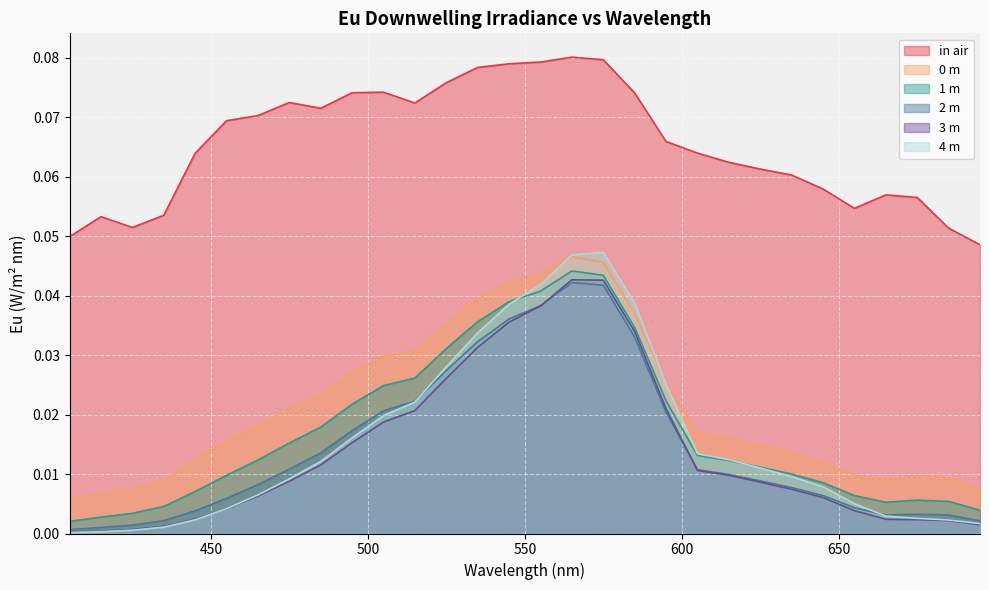

What are all the series names shown in the legend?

in air, 0 m, 1 m, 2 m, 3 m, 4 m